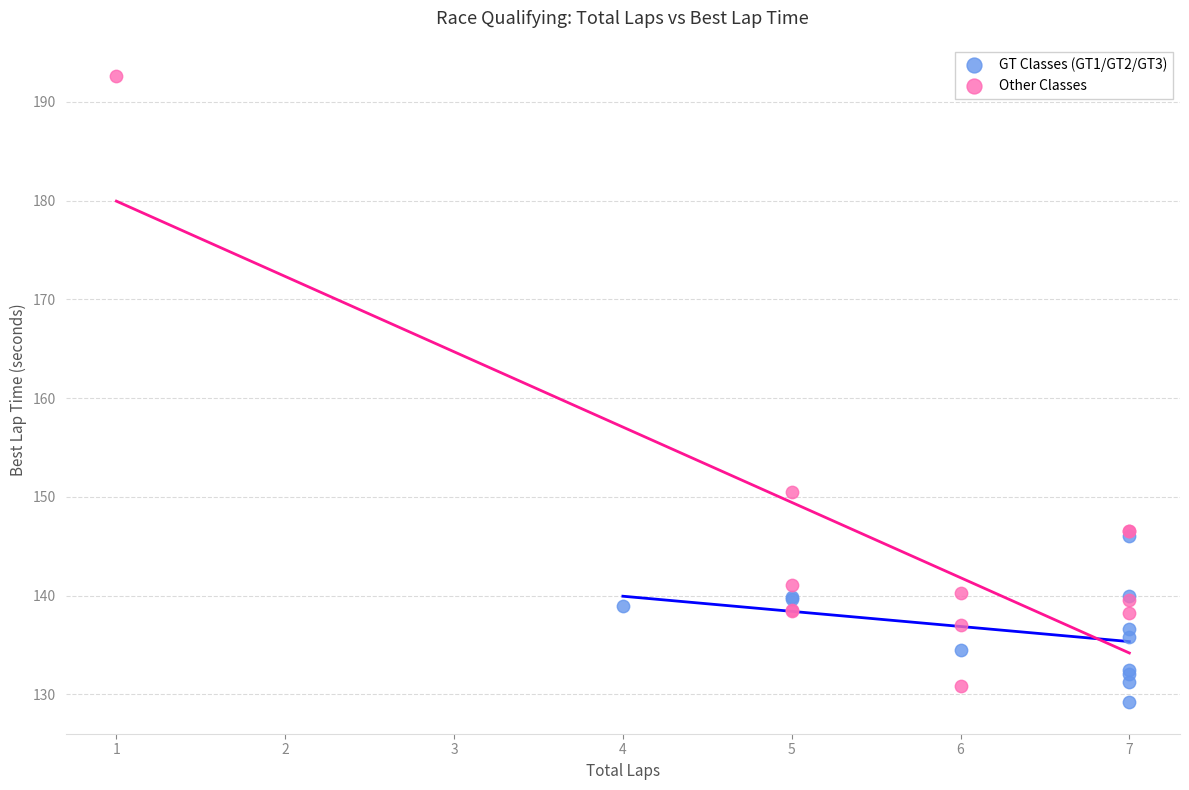

Which series has the widest spread of Y values?

Other Classes